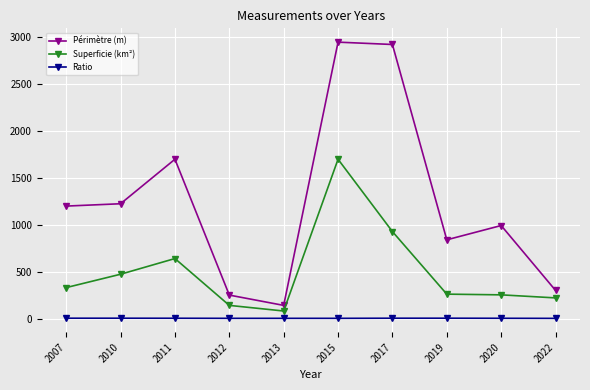

Which series has the largest range (max minus min)?

Périmètre (m)